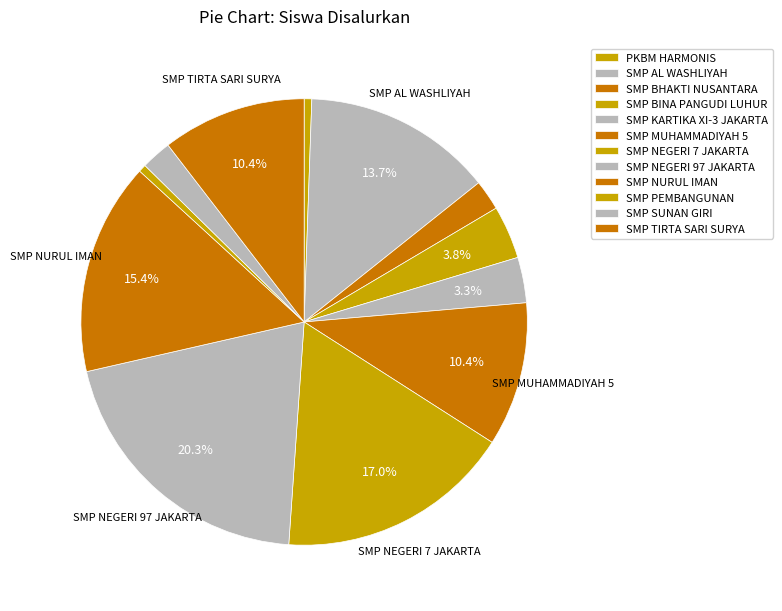

True or false: SMP BINA PANGUDI LUHUR accounts for 4% of the total.

True